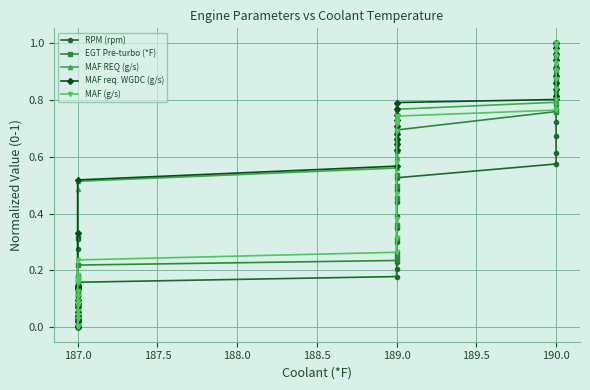

Does the chart display data point markers on the line(s)?

Yes